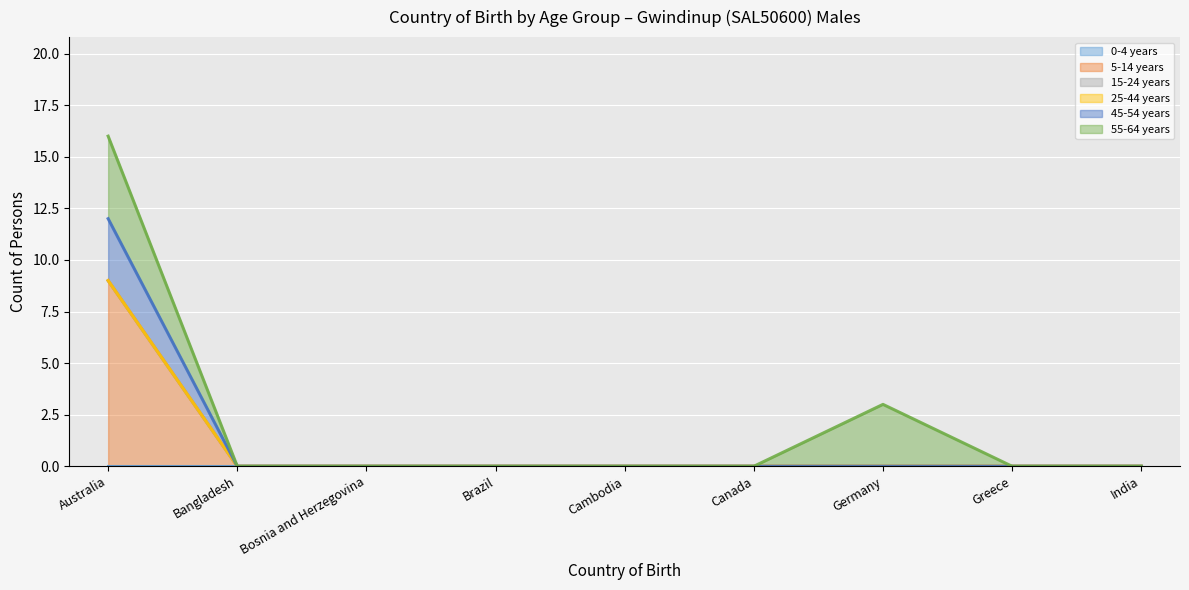

At which category does the chart reach its peak across all series?

Australia